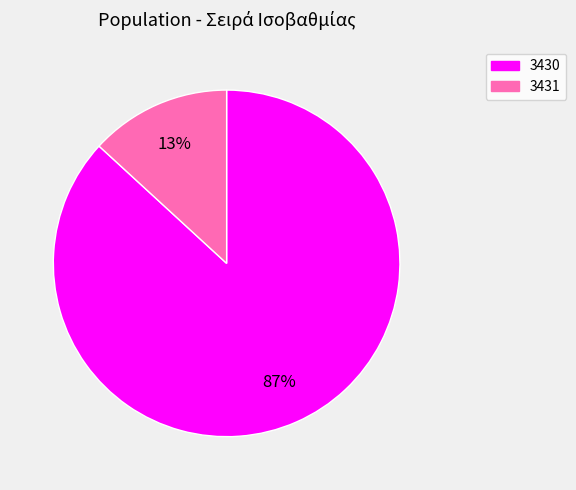

Is it true that 3431 is 13% of the pie?

True